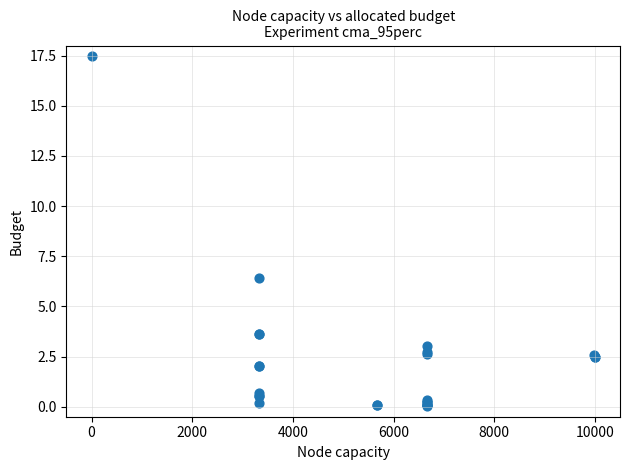

What Y value in the scatter plot is closest to 8?

6.4